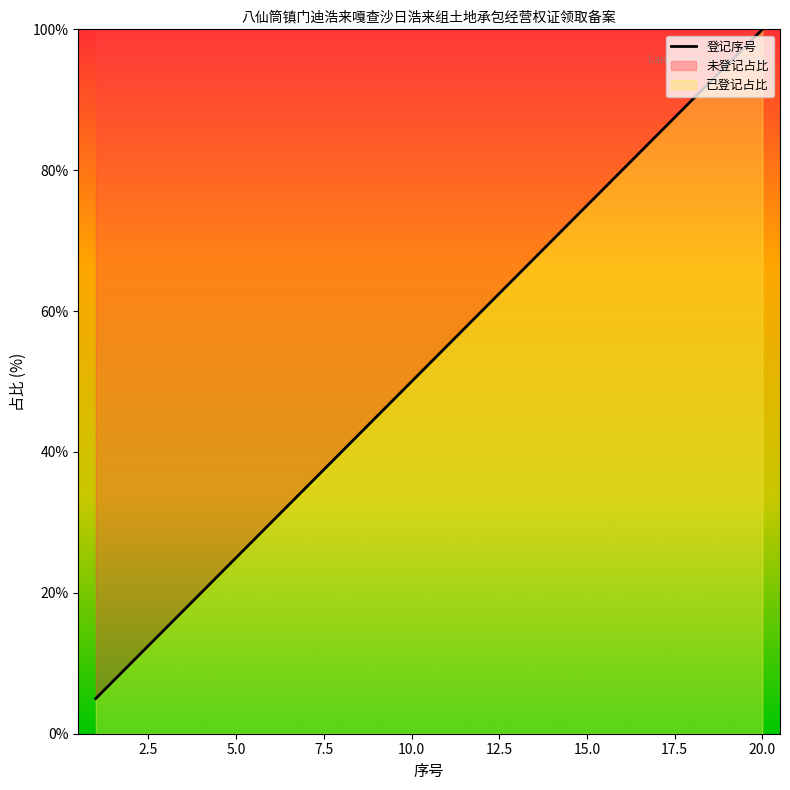

Reading right to left, transcribe all the data shown in this chart.

20=100.0	19=95.0	18=90.0	17=85.0	16=80.0	15=75.0	14=70.0	13=65.0	12=60.0	11=55.0	10=50.0	9=45.0	8=40.0	7=35.0	6=30.0	5=25.0	4=20.0	3=15.0	2=10.0	1=5.0